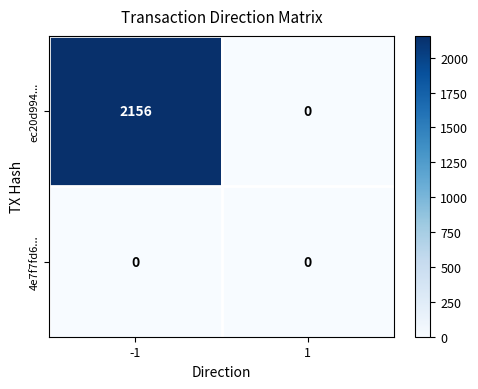

Rank the series by their average value, from lowest to highest.

4e7f7fd6..., ec20d994...